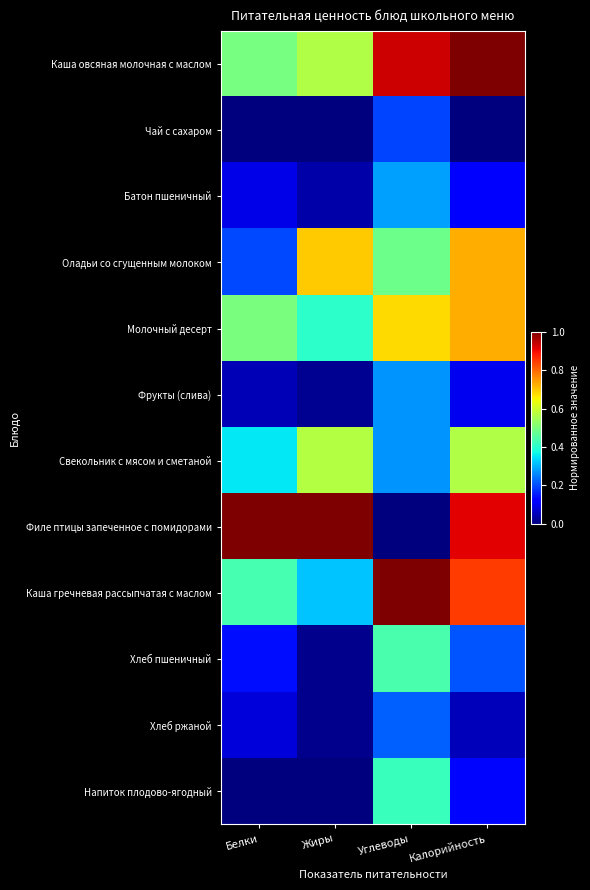

What is the spread (max minus min) of values at Калорийность?

1.0